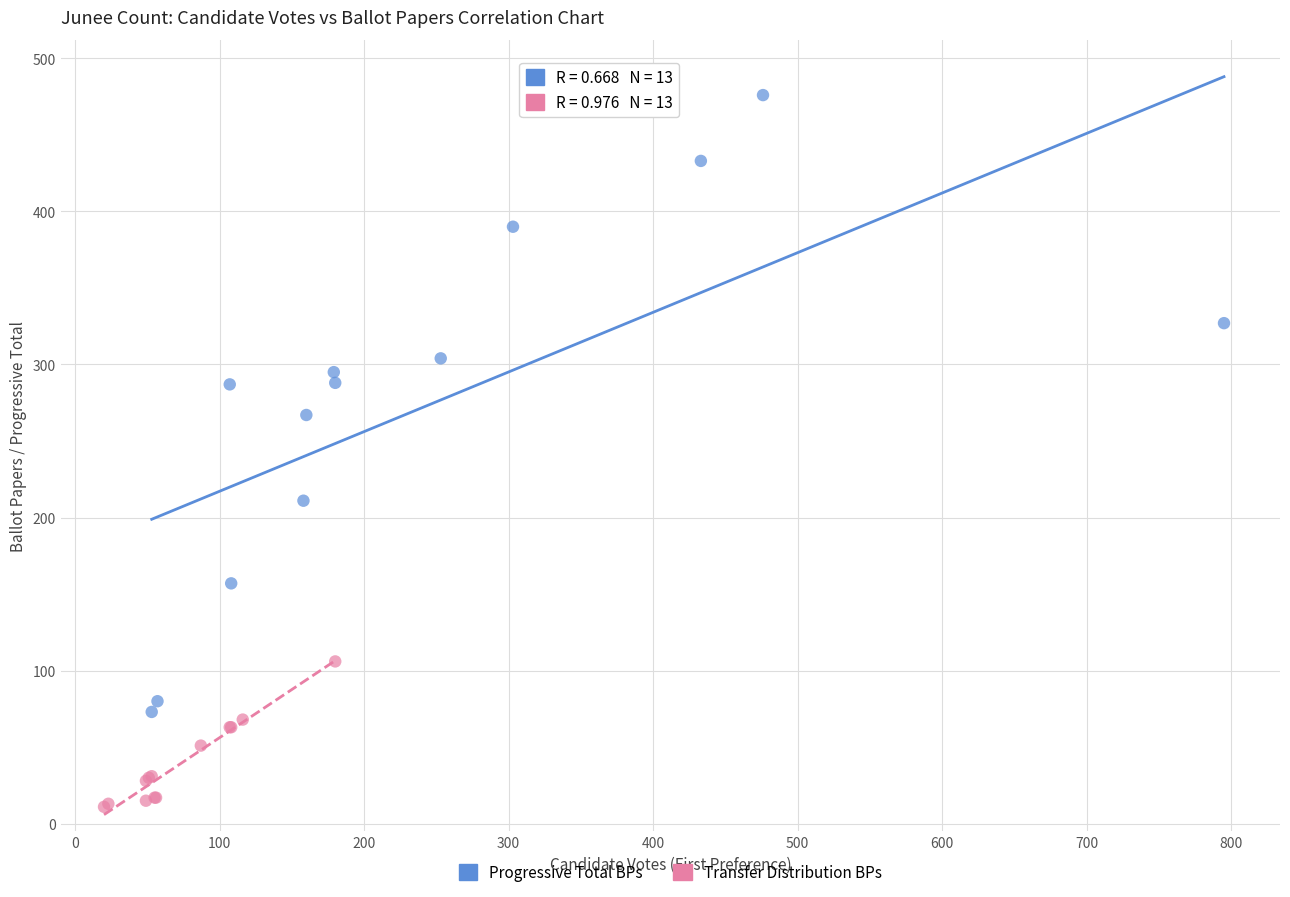

Which series contains the lowest Y value?

Transfer Distribution BPs